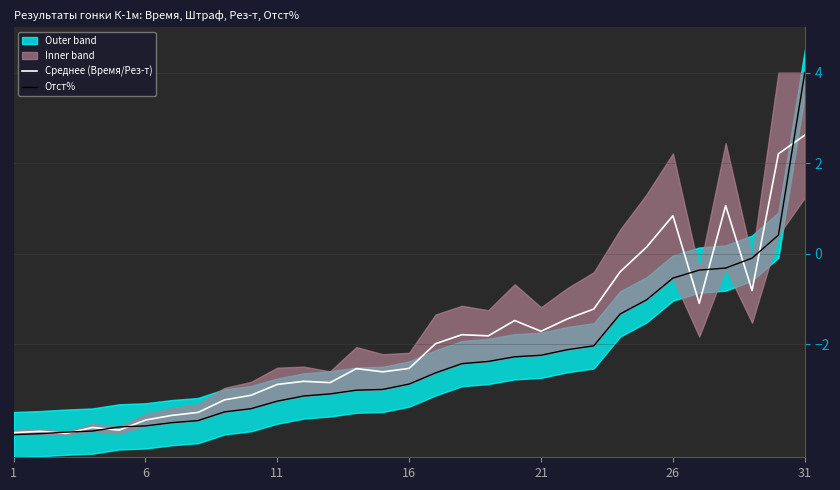

How many data points in Среднее (Время/Рез-т) are above -2?

15